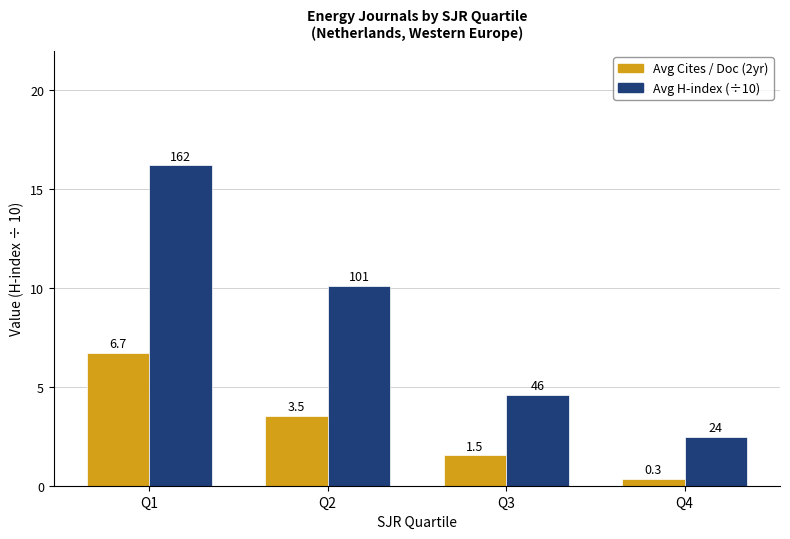

Where does the Avg Cites / Doc (2yr) series first go above 3?

Q1